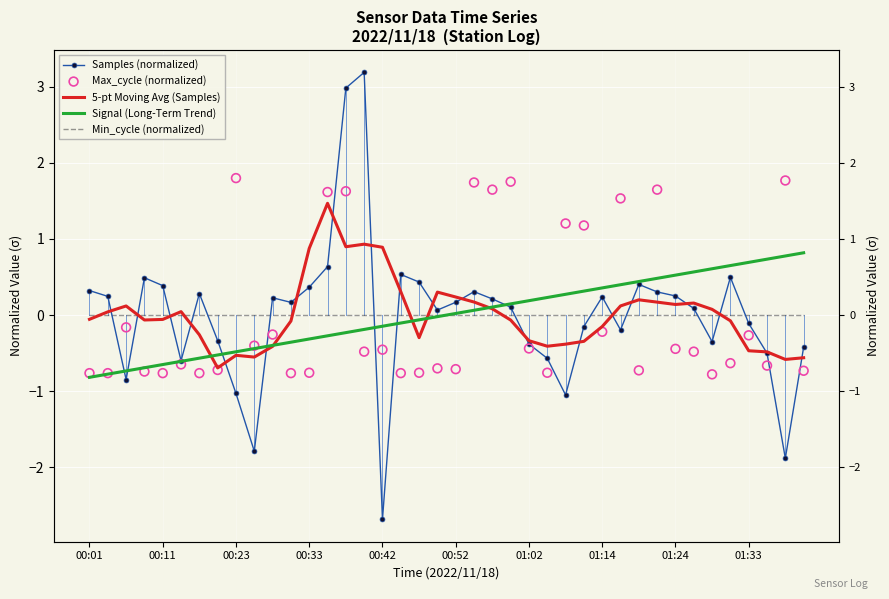

At how many categories does at least one series exceed -2?

40